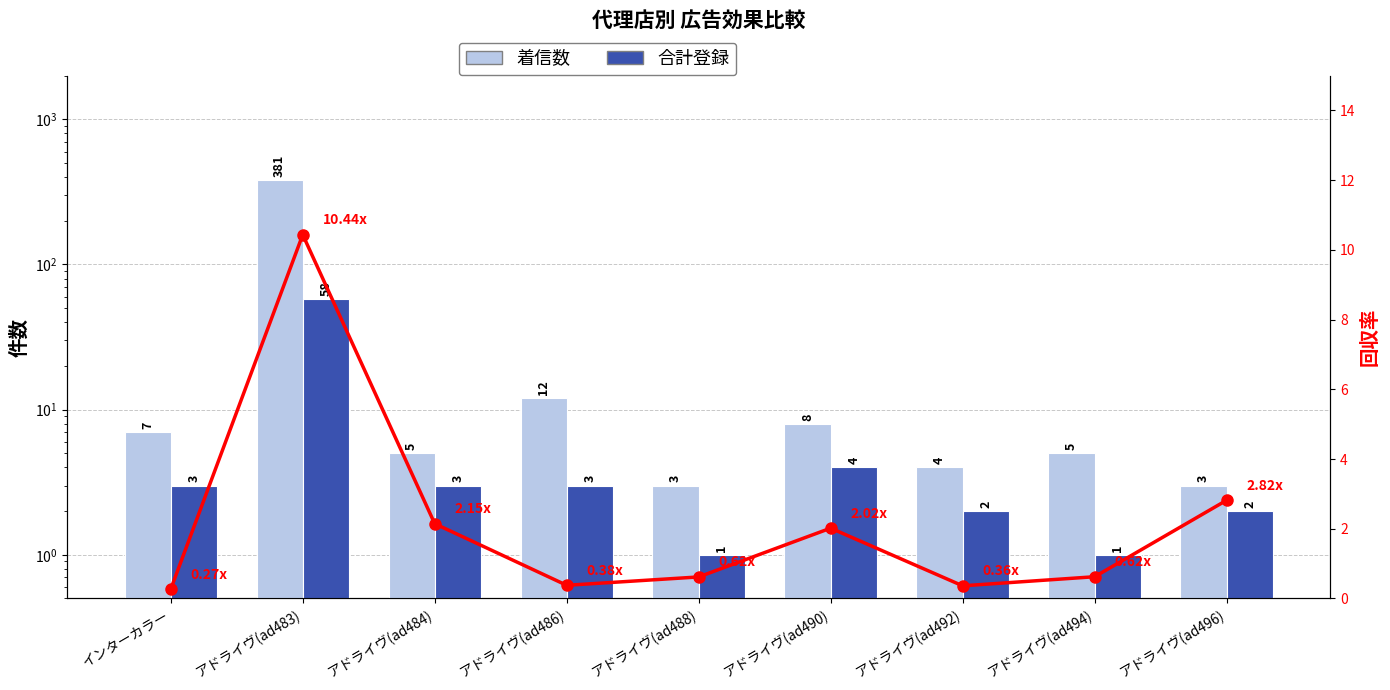

At which category is the sum across all series the highest?

アドライヴ(ad483)